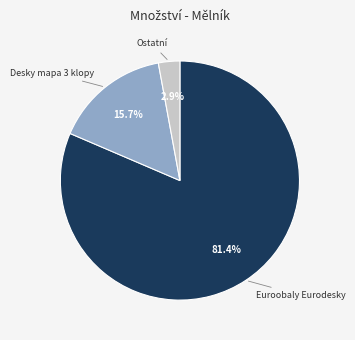

Is there a majority slice in this chart?

Yes